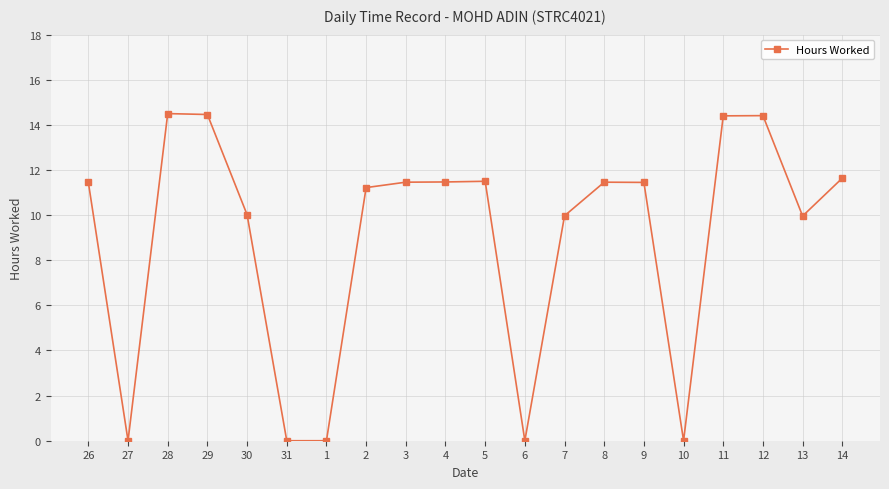

What is the greatest value displayed?

14.5